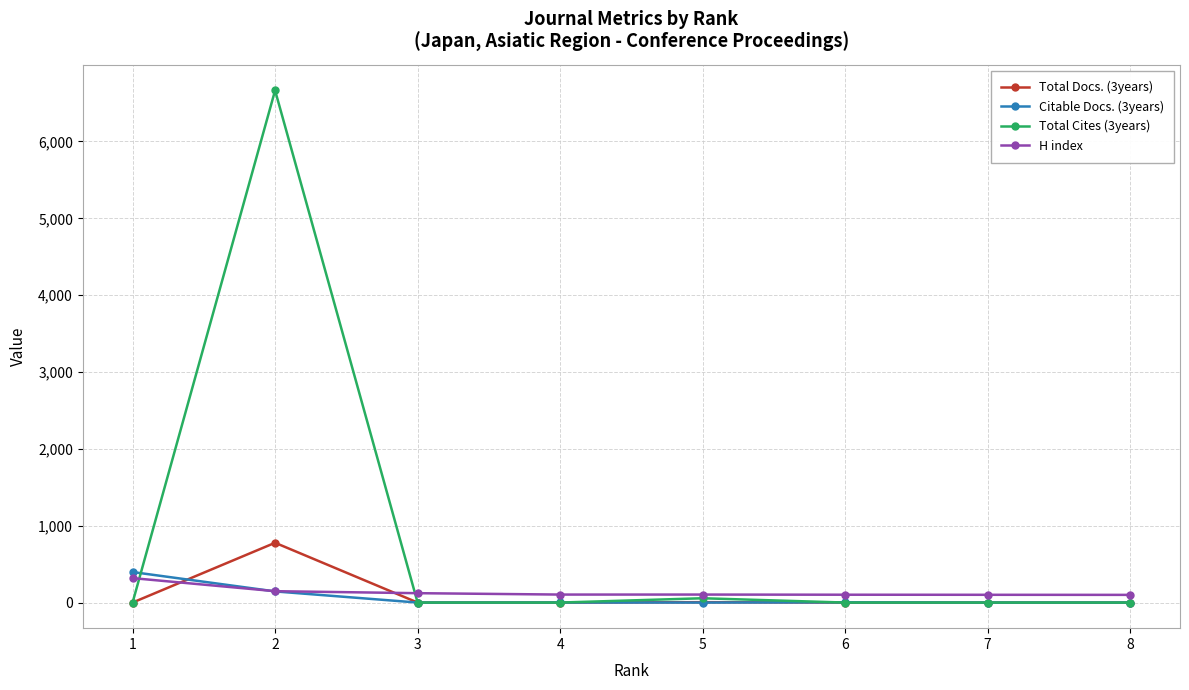

What is the total value across all series at 5?

165